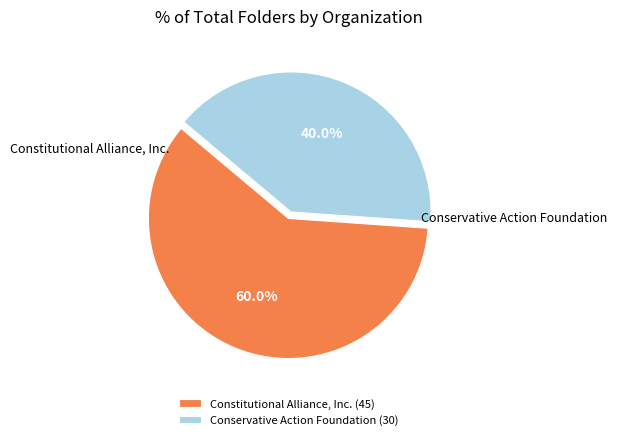

What is the largest slice in the pie chart?

Constitutional Alliance, Inc.